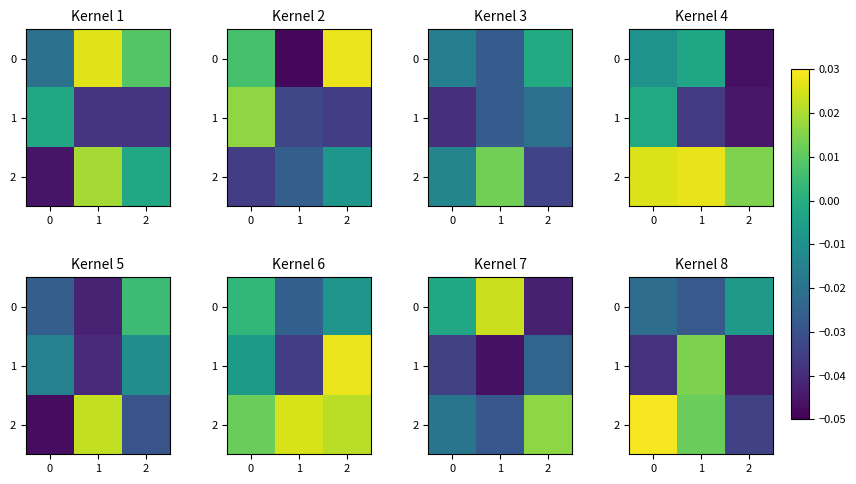

How many values in the 1 series are below 0?

2